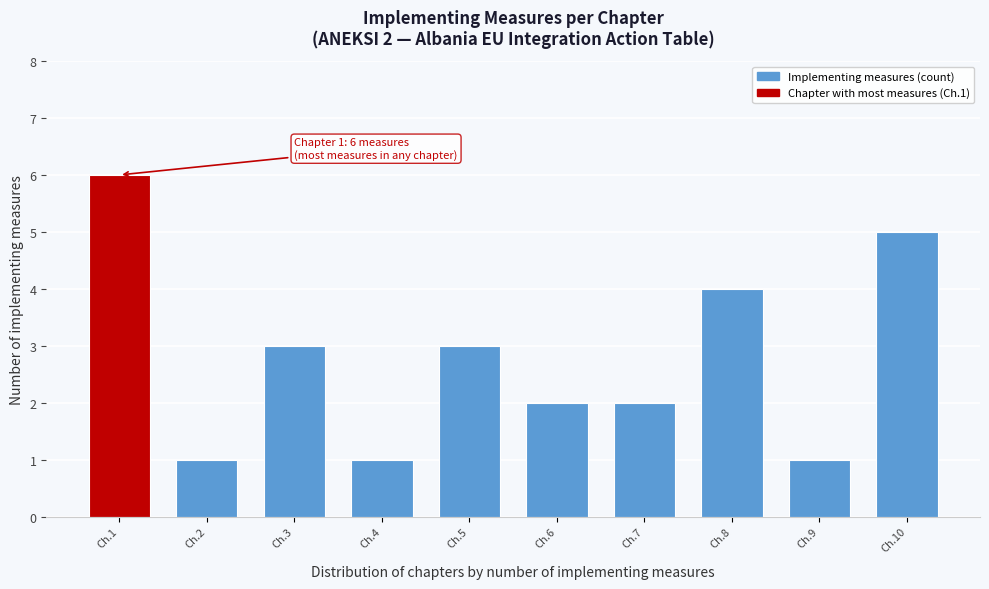

Reading right to left, list all the values displayed in this chart.

5	1	4	2	2	3	1	3	1	6